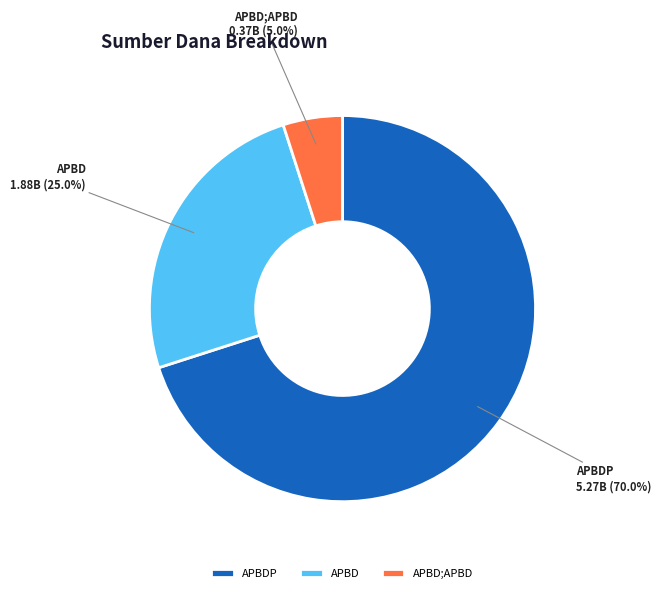

To the nearest percent, what is the average slice percentage?

33%